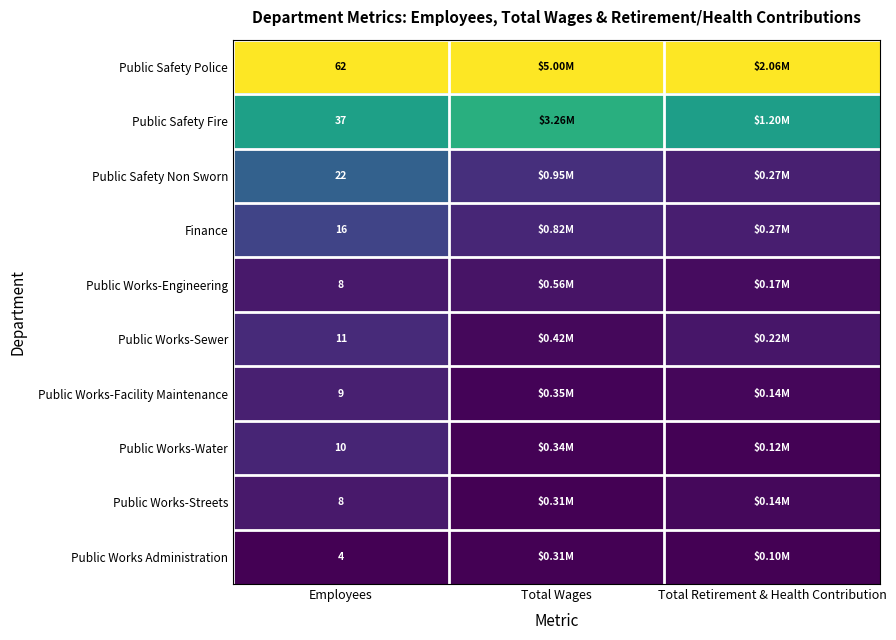

At Total Wages, list the series in order from largest to smallest.

Public Safety Police, Public Safety Fire, Public Safety Non Sworn, Finance, Public Works-Engineering, Public Works-Sewer, Public Works-Facility Maintenance, Public Works-Water, Public Works-Streets, Public Works Administration